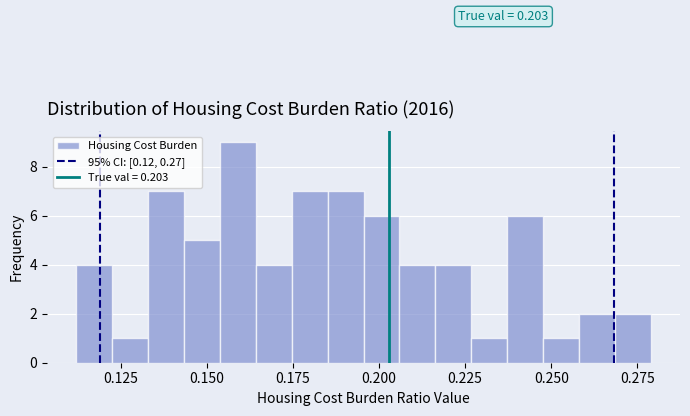

Around what value on the x-axis is the tallest bar? Give the approximate position of its centre, as read against the axis.

0.160